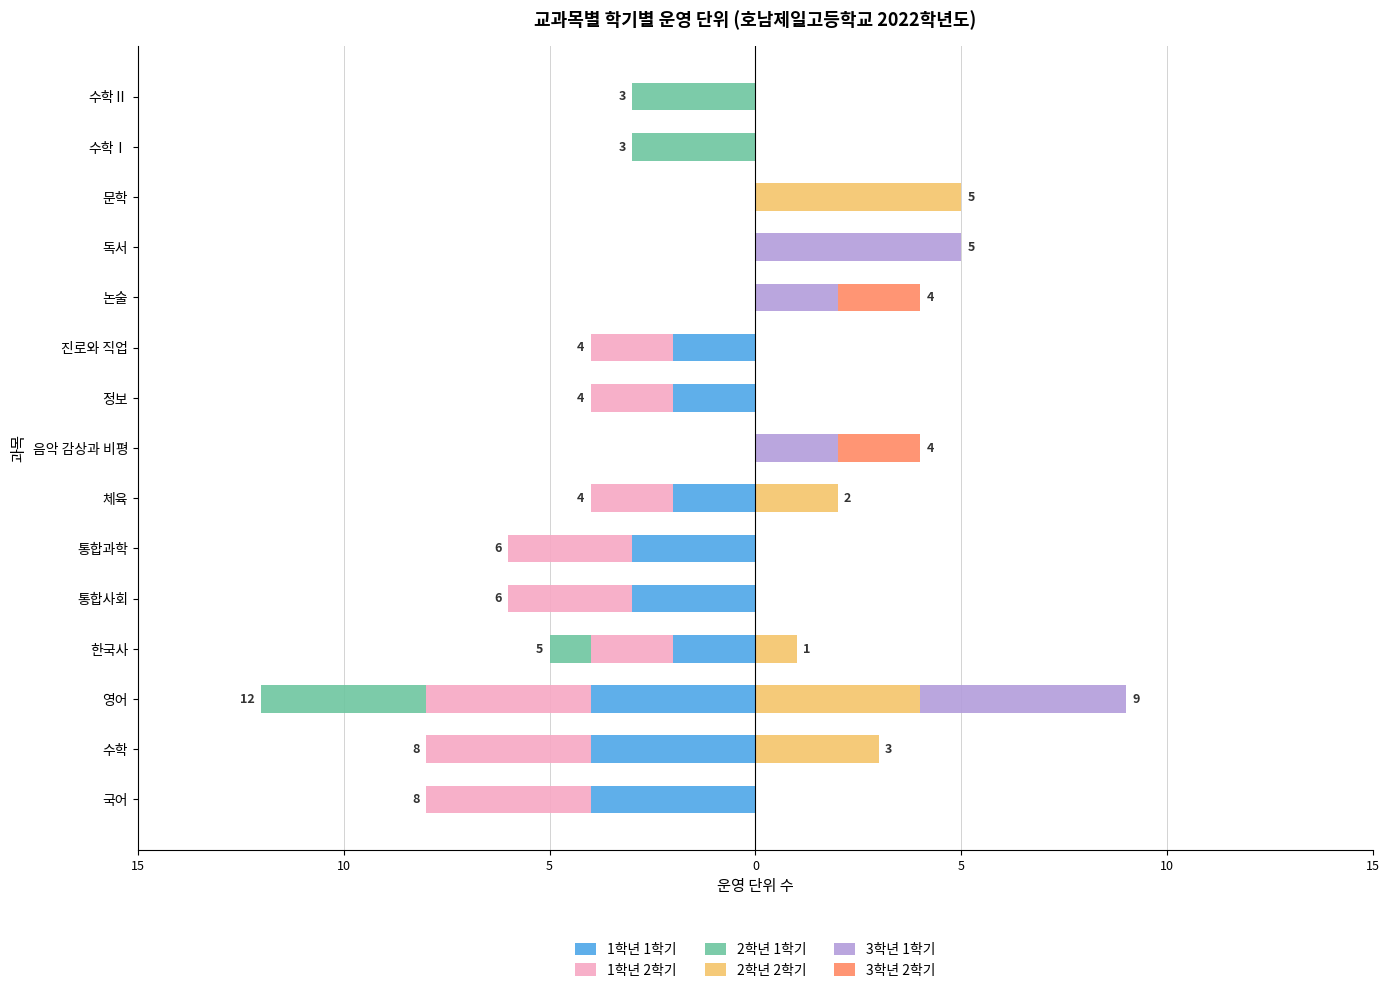

Is it true that 3학년 2학기 equals 0 at 독서?

True